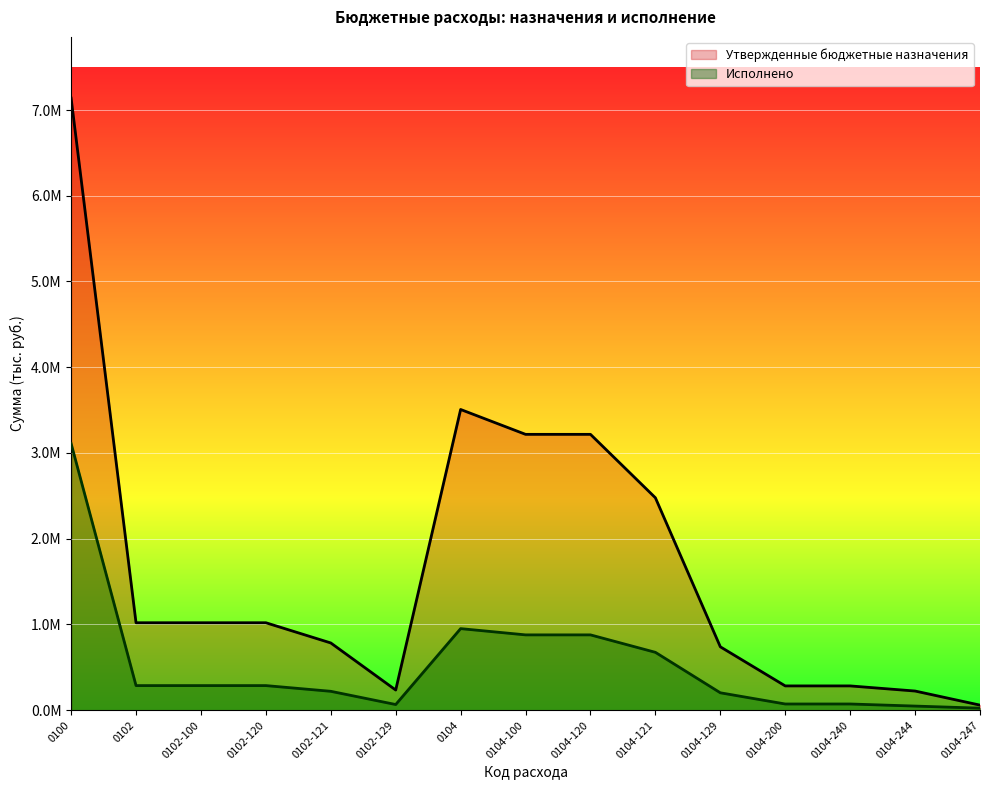

At which label is Исполнено closest to 1567633?

0104